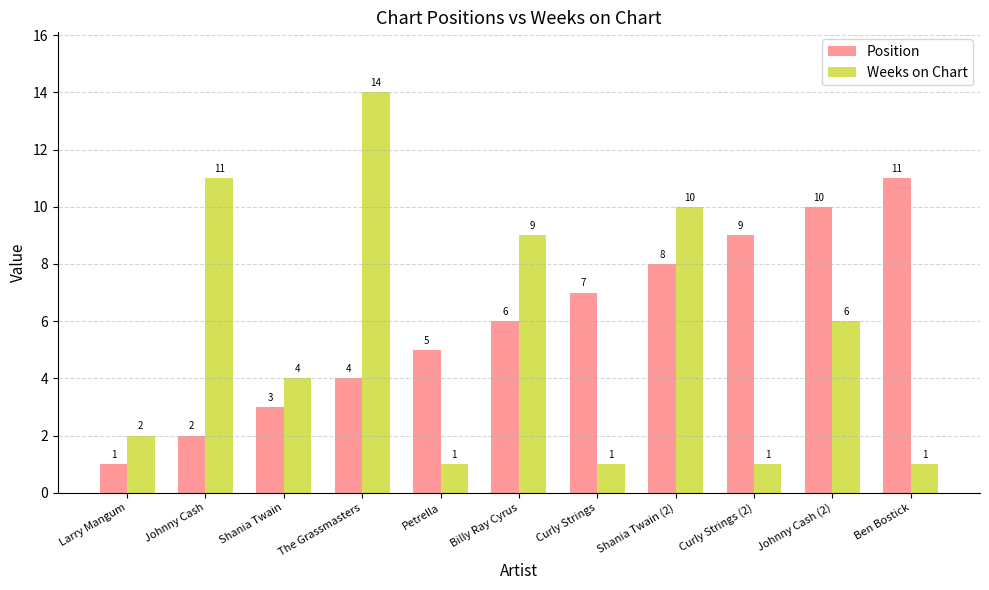

Rank the series by their average value, from highest to lowest.

Position, Weeks on Chart